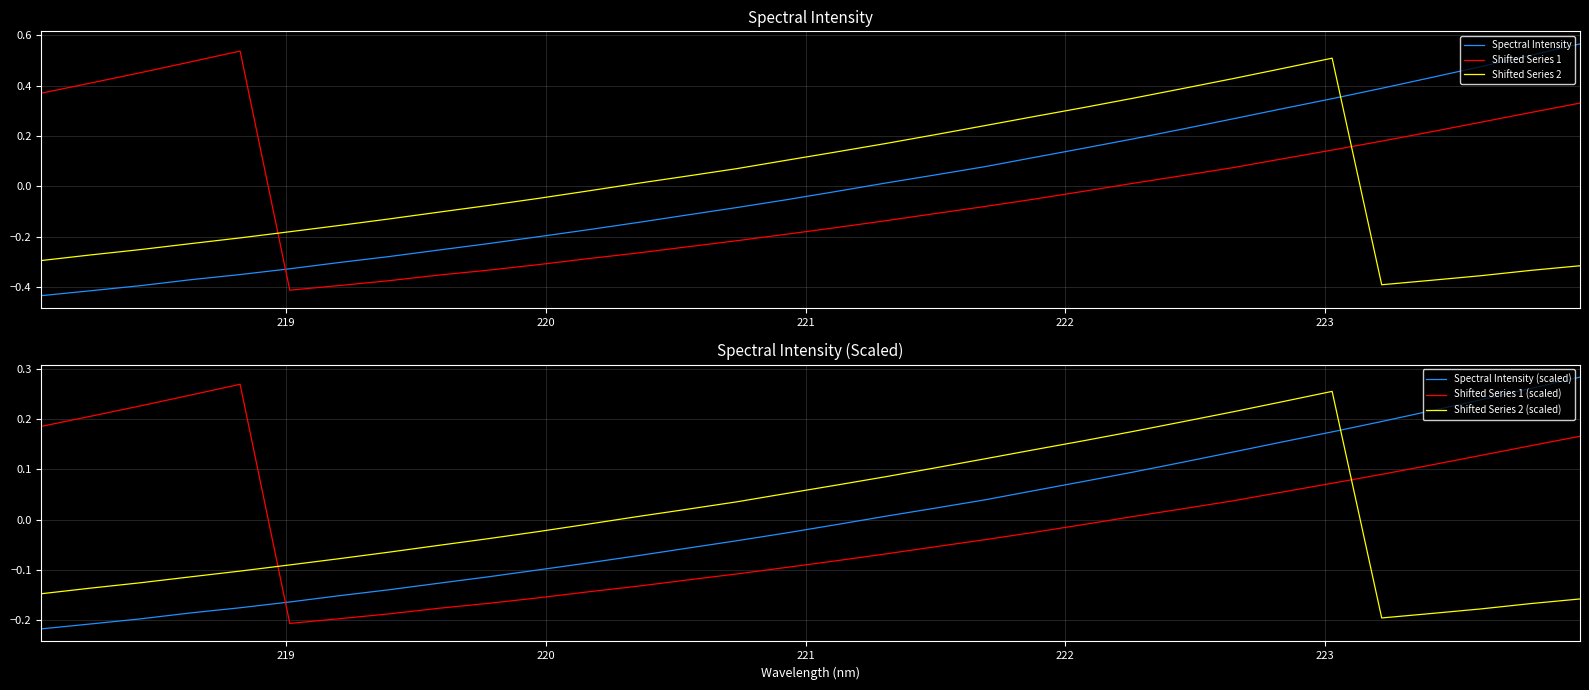

True or false: Shifted Series 1 and Shifted Series 1 (scaled) intersect in this chart.

True